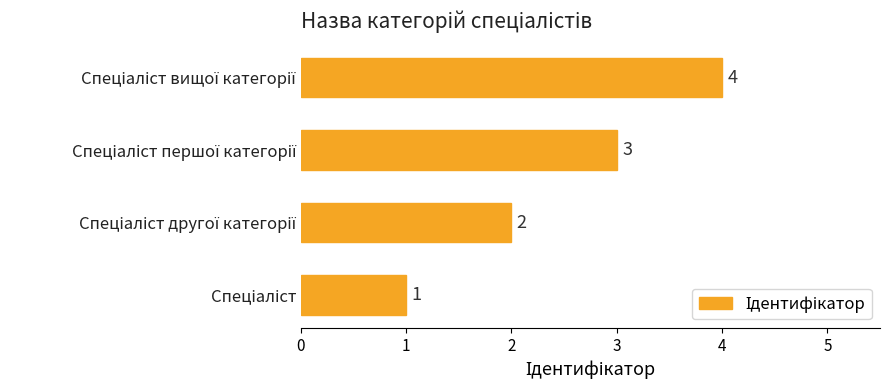

What is the maximum value shown in the chart?

4